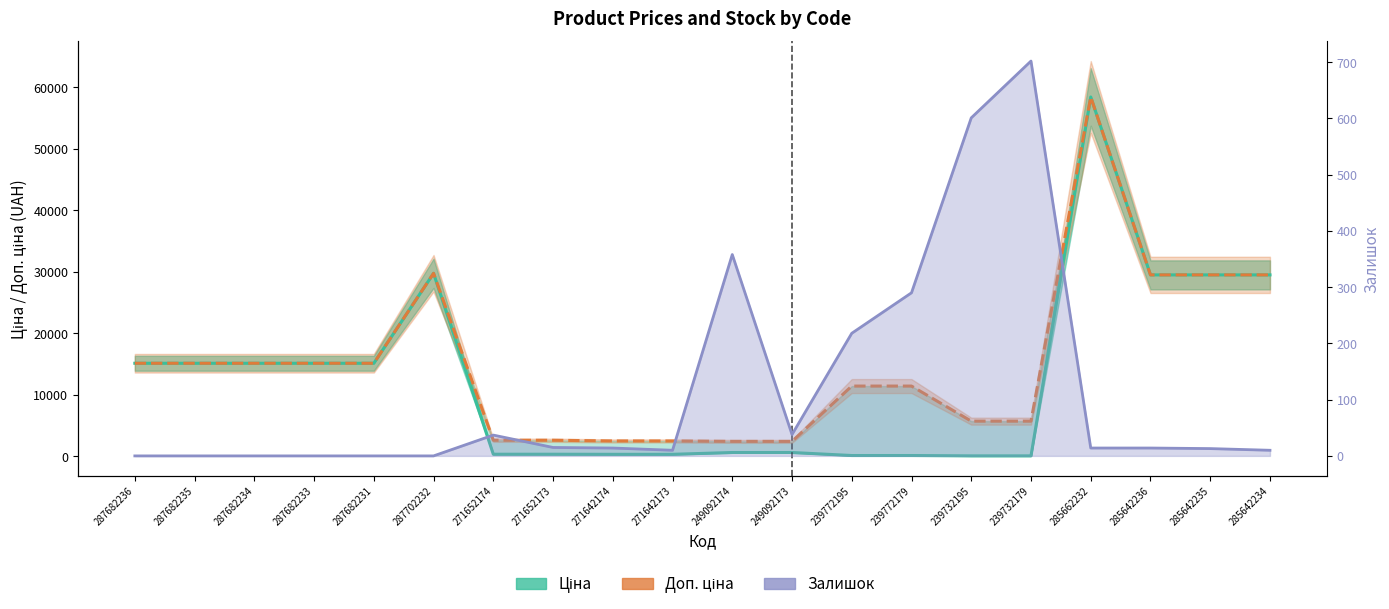

True or false: Залишок and Доп. ціна cross at least once.

False